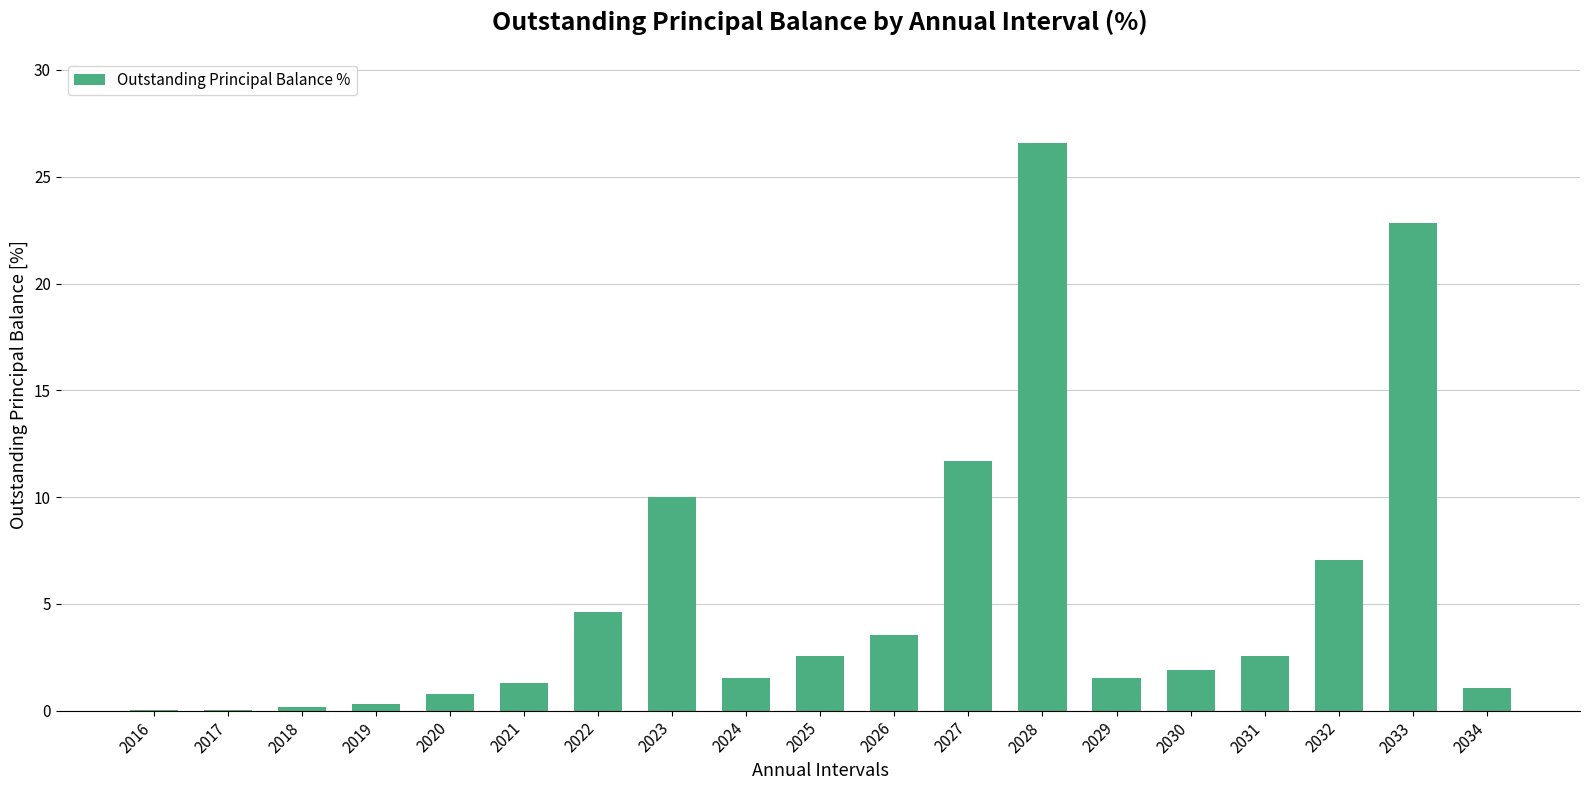

Which has a higher value, 2029 or 2023?

2023